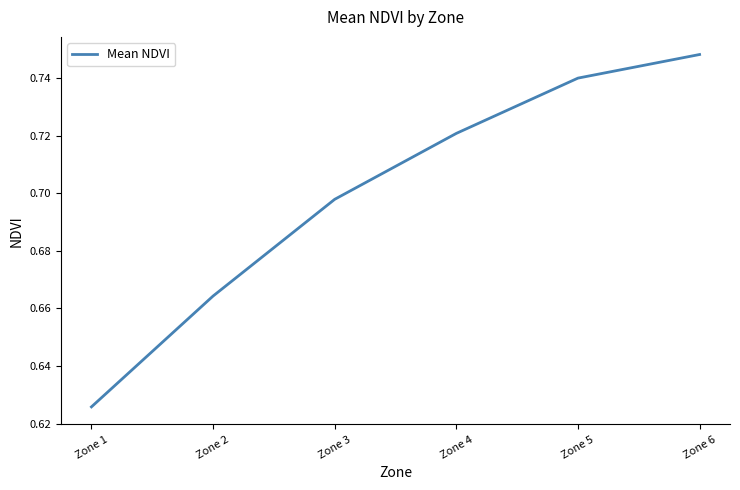

Which label corresponds to the smallest value in the chart?

Zone 1